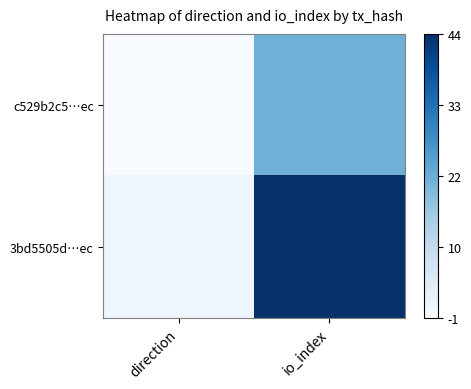

Which has a higher value, io_index or direction?

io_index